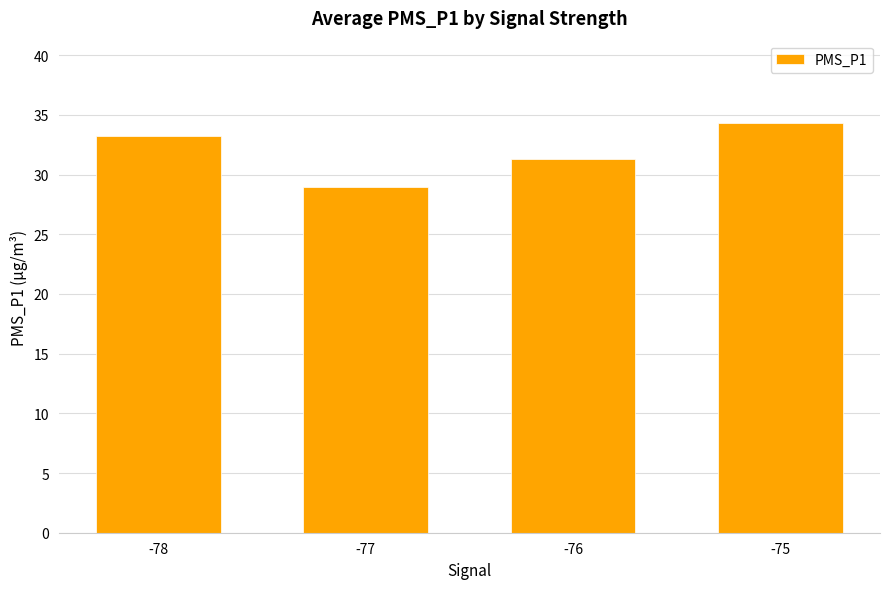

True or false: the data shows 33.2 at -78.

True